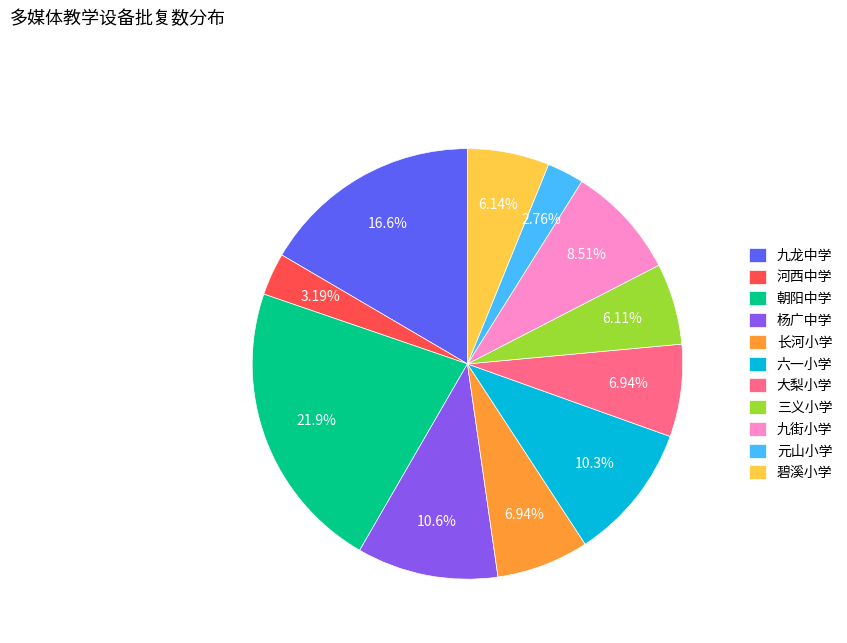

Which category has the biggest portion of the pie?

朝阳中学